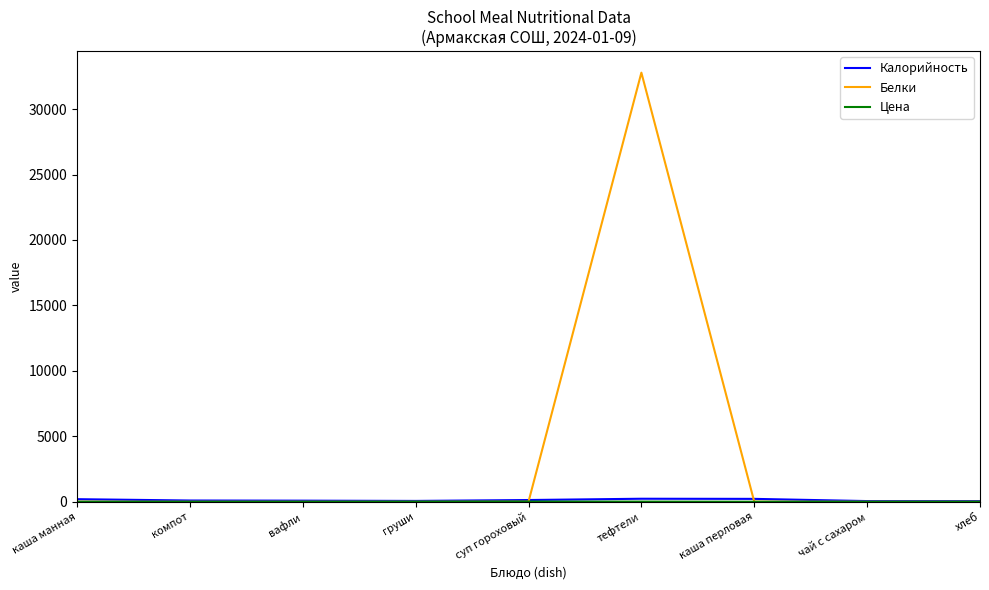

Which series has the largest total across all categories?

Белки